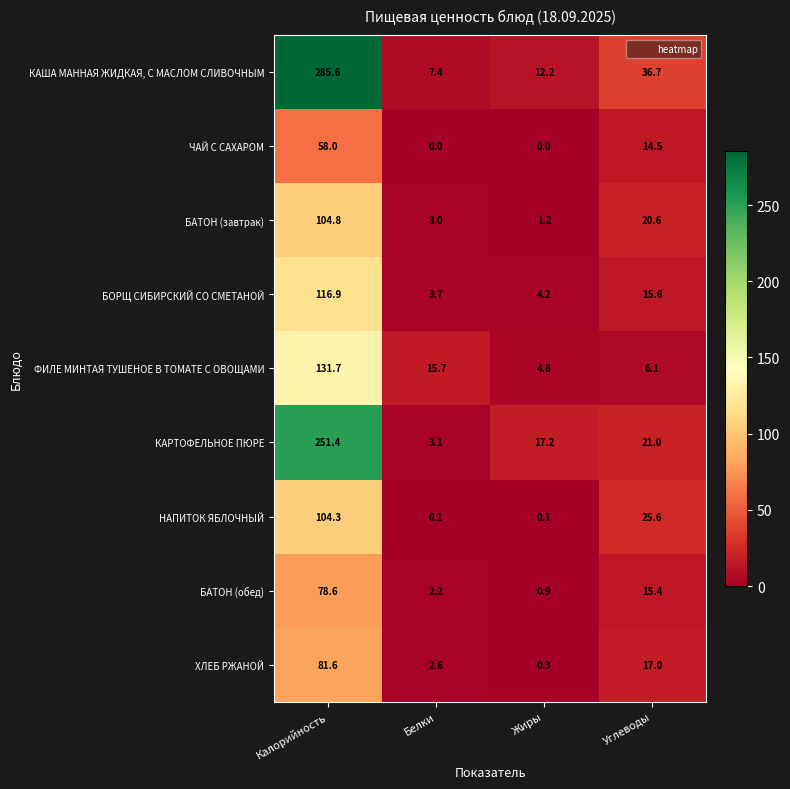

At which label is НАПИТОК ЯБЛОЧНЫЙ closest to 52?

Углеводы